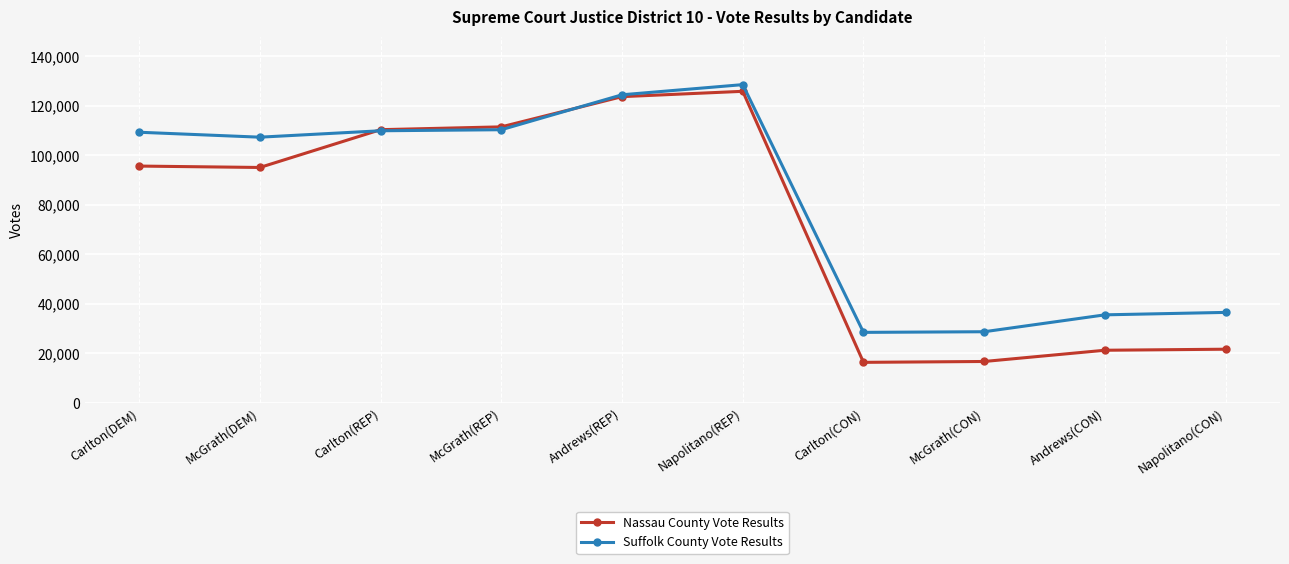

Which series has the largest total across all categories?

Suffolk County Vote Results